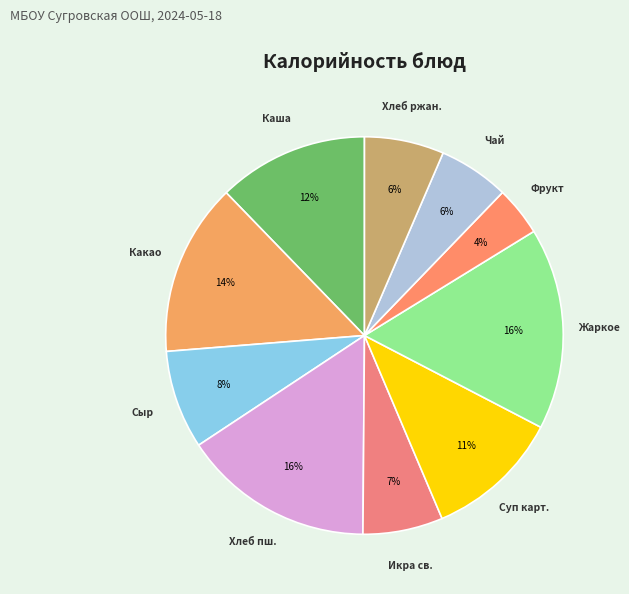

How many slices are in this pie chart?

10